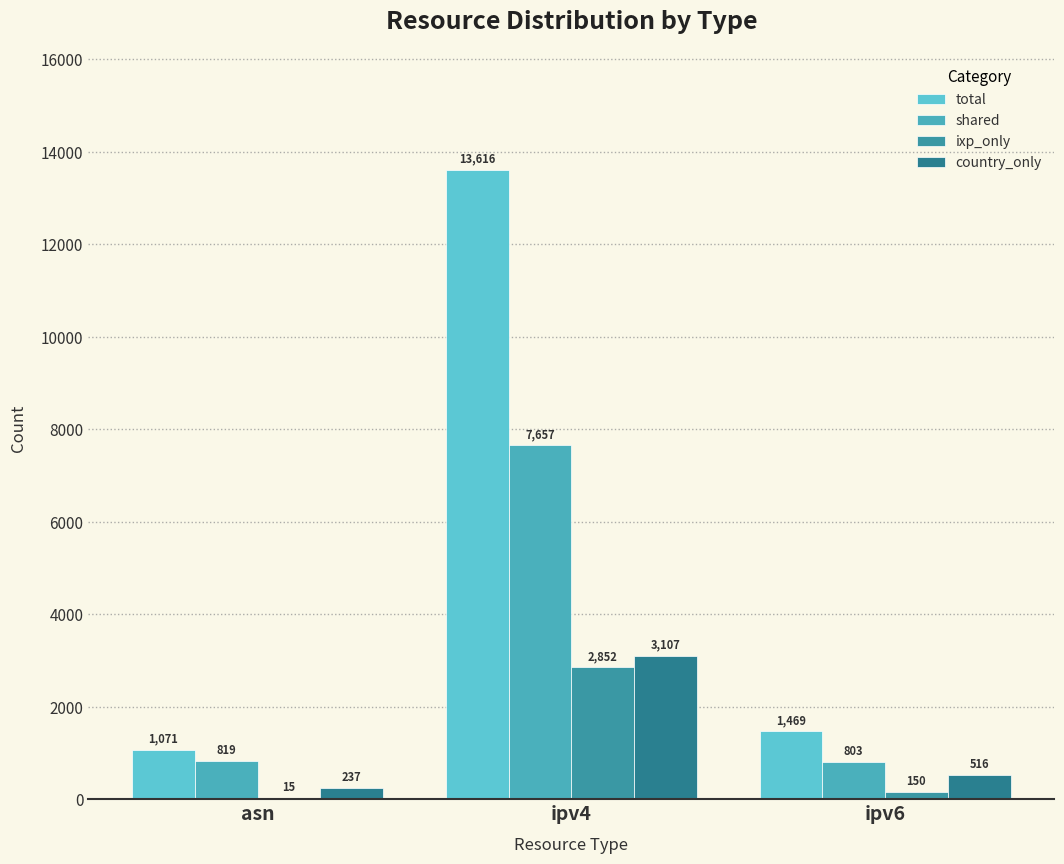

What is the total value across all series at ipv4?

27232